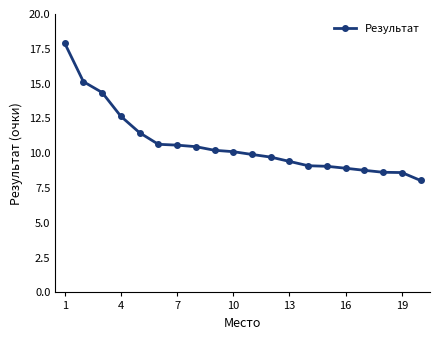

What is the maximum value shown in the chart?

17.9